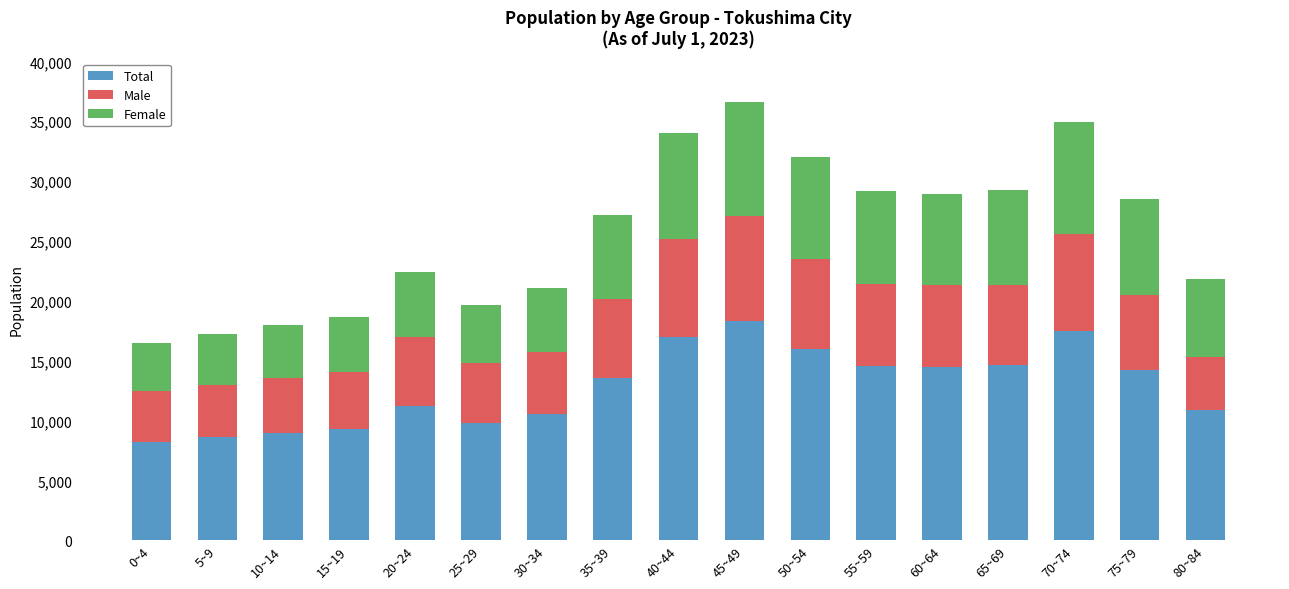

What is the total value across all series at 30~34?

21096